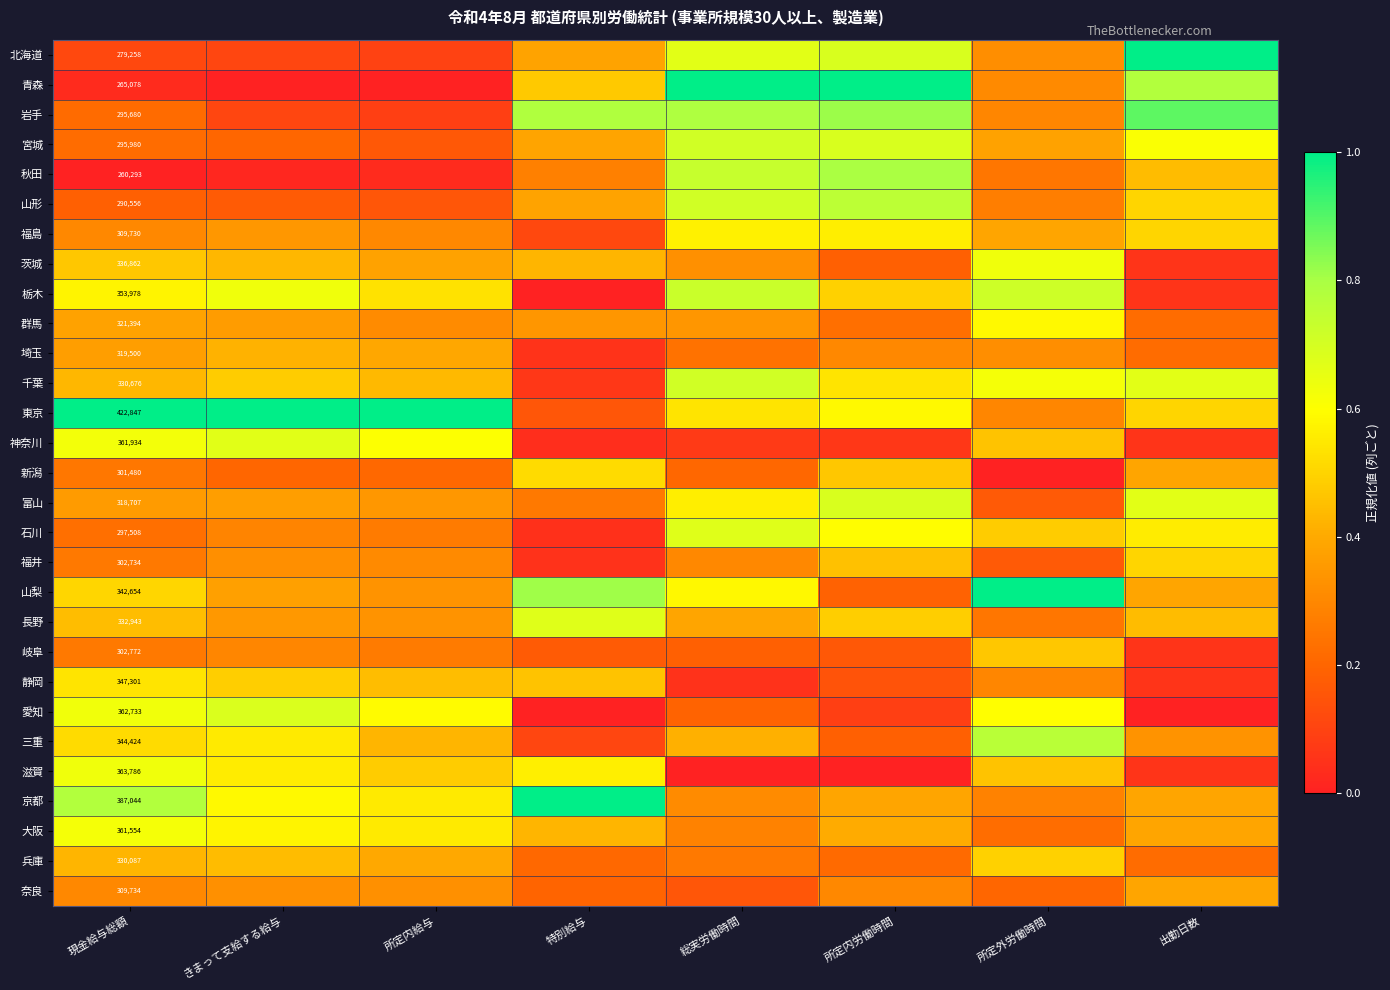

Read the 北海道 value at 出勤日数.

1.0